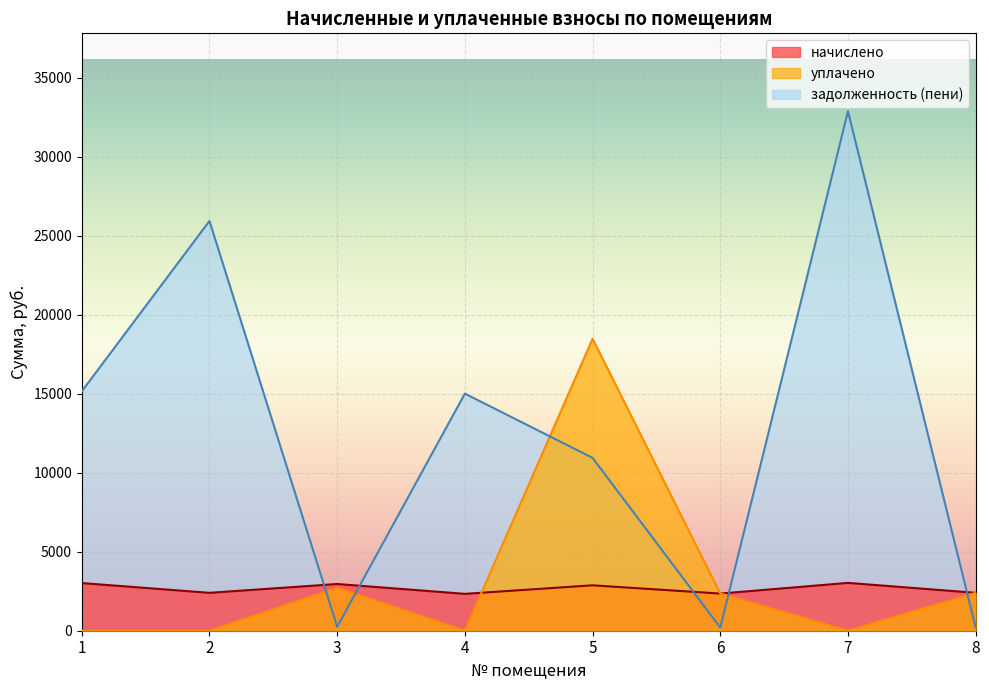

What are all the series names shown in the legend?

начислено, уплачено, задолженность (пени)